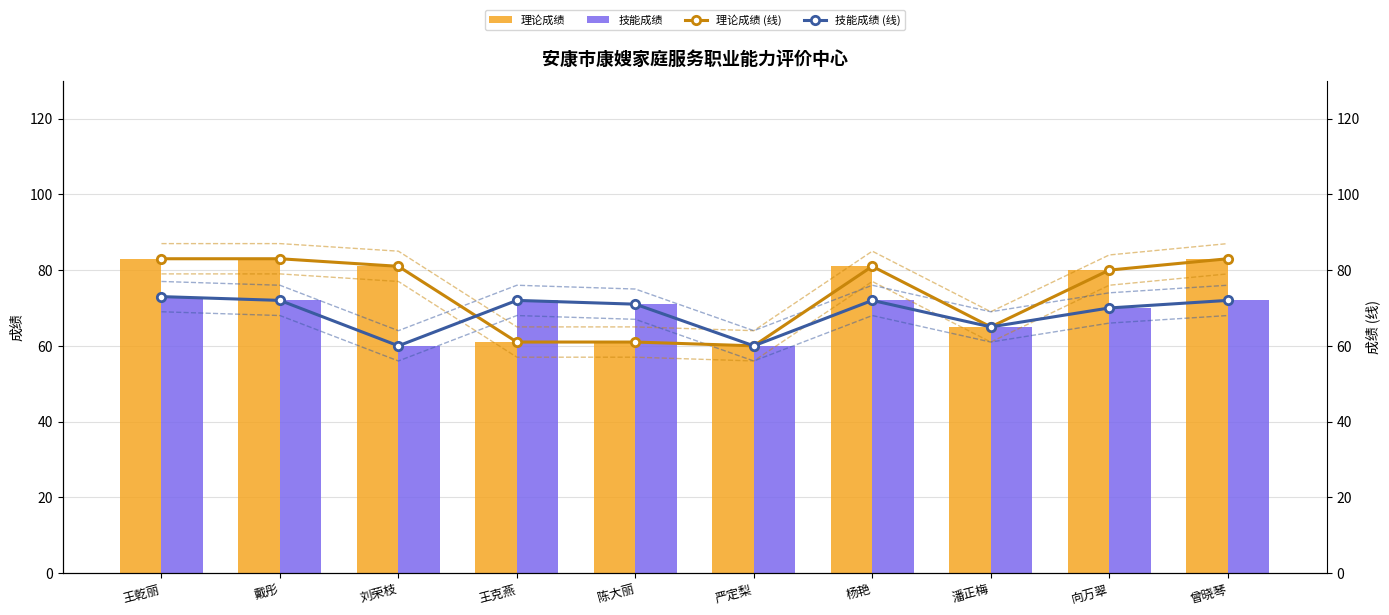

Is it true that 理论成绩 equals 81 at 杨艳?

True